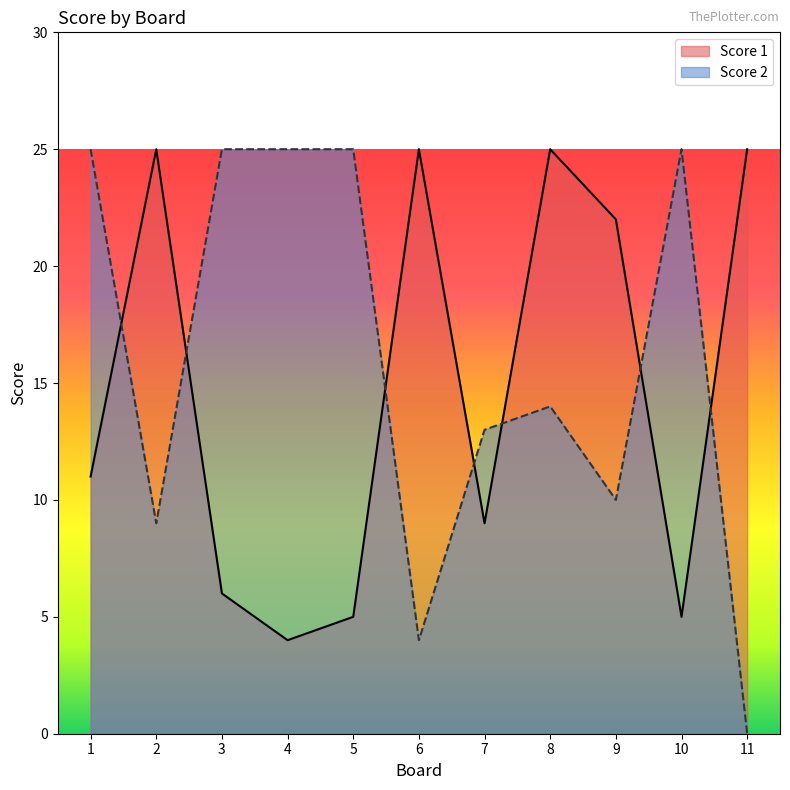

Does the chart display data point markers on the line(s)?

No